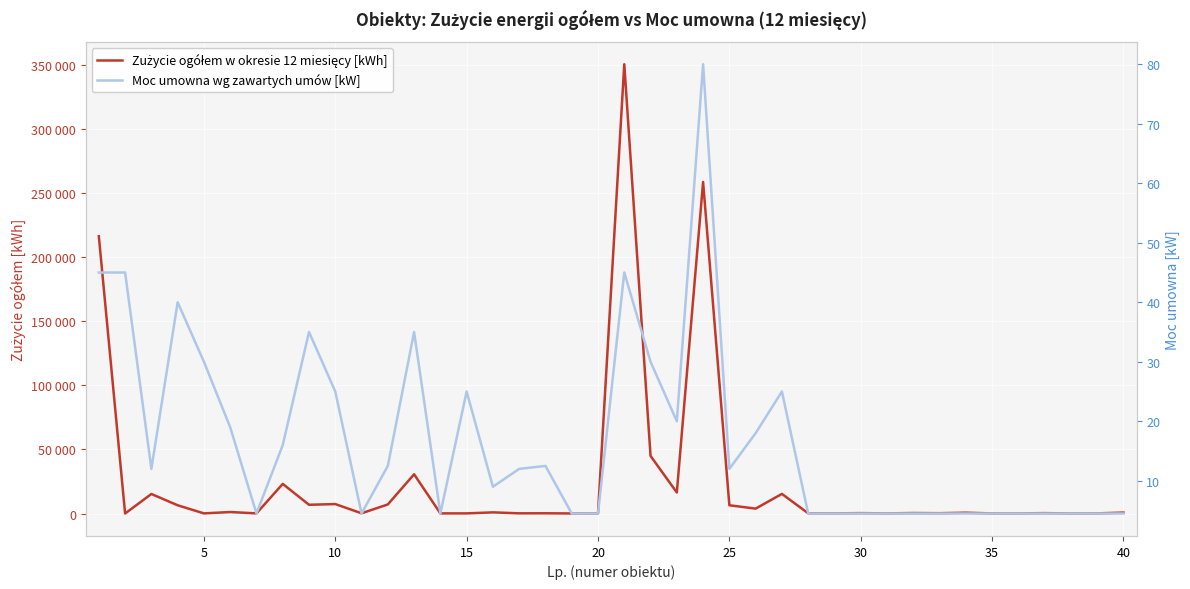

What is the difference between the maximum and second lowest values in the Zużycie ogółem w okresie 12 miesięcy [kWh] series?

350410.0